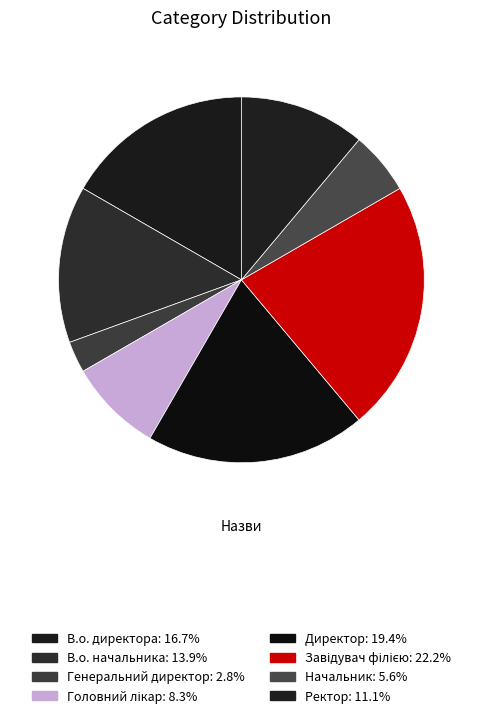

How many slices are in this pie chart?

8